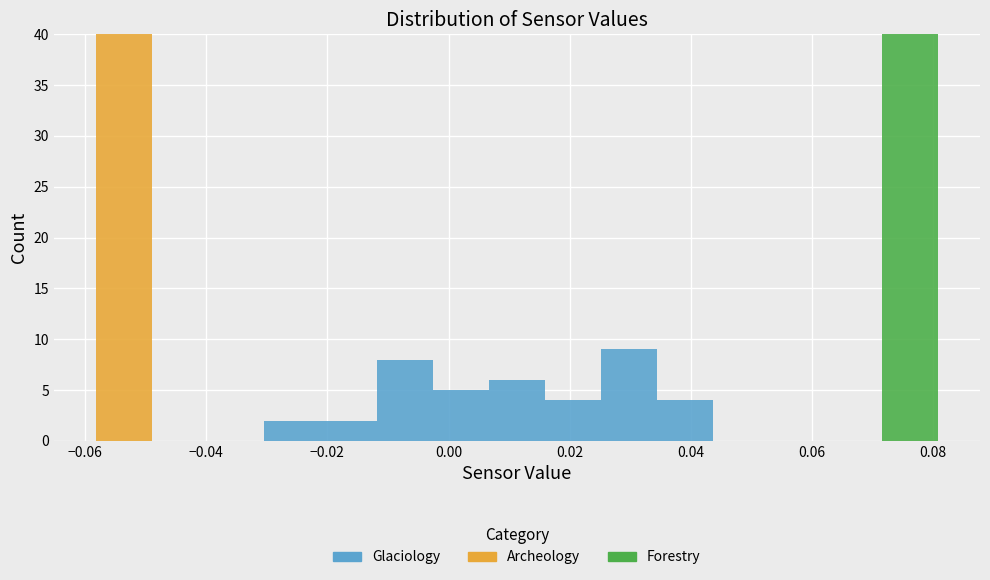

What is the total height of the stacked bar covering -0.002 to 0.006 on the x-axis? Neither the bar edges nor the heights are printed on the chart, so give them approximately, as read against the axes.

5